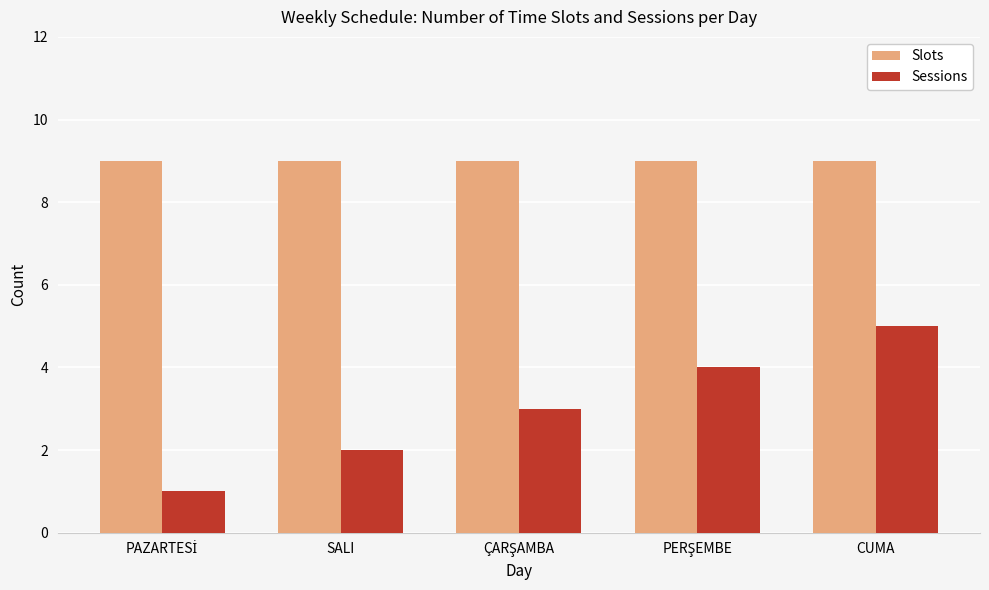

Which series has the largest range (max minus min)?

Sessions